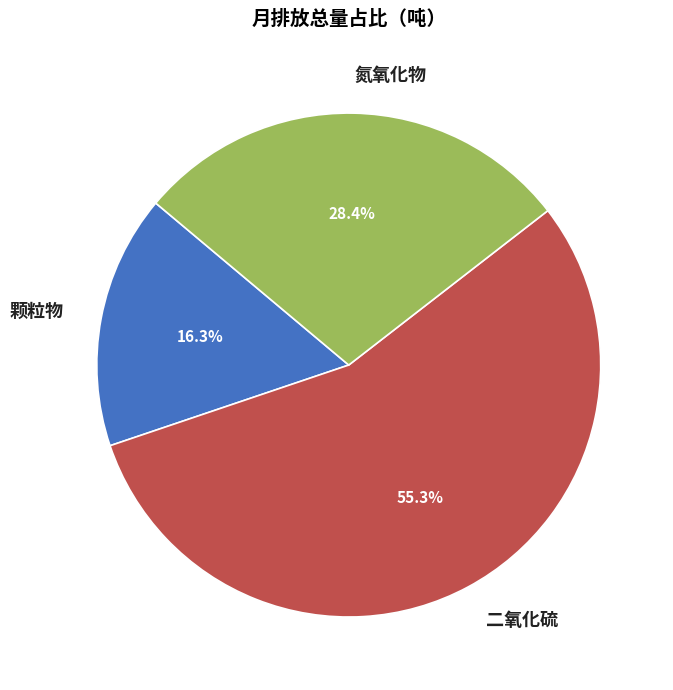

Is it true that 氮氧化物 is 37% of the pie?

False